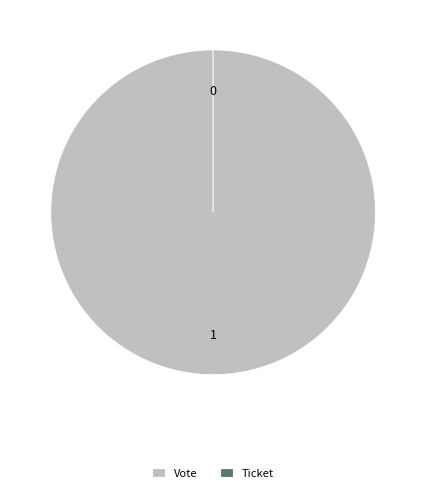

Does any single category account for the majority?

Yes